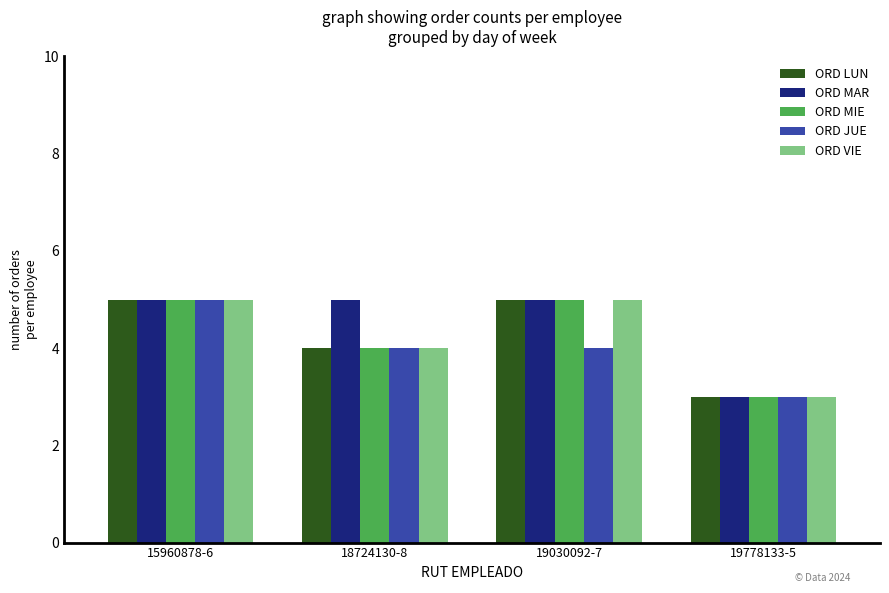

Reading left to right, list all the values displayed in this chart.

ORD LUN: 15960878-6=5	18724130-8=4	19030092-7=5	19778133-5=3
ORD MAR: 15960878-6=5	18724130-8=5	19030092-7=5	19778133-5=3
ORD MIE: 15960878-6=5	18724130-8=4	19030092-7=5	19778133-5=3
ORD JUE: 15960878-6=5	18724130-8=4	19030092-7=4	19778133-5=3
ORD VIE: 15960878-6=5	18724130-8=4	19030092-7=5	19778133-5=3